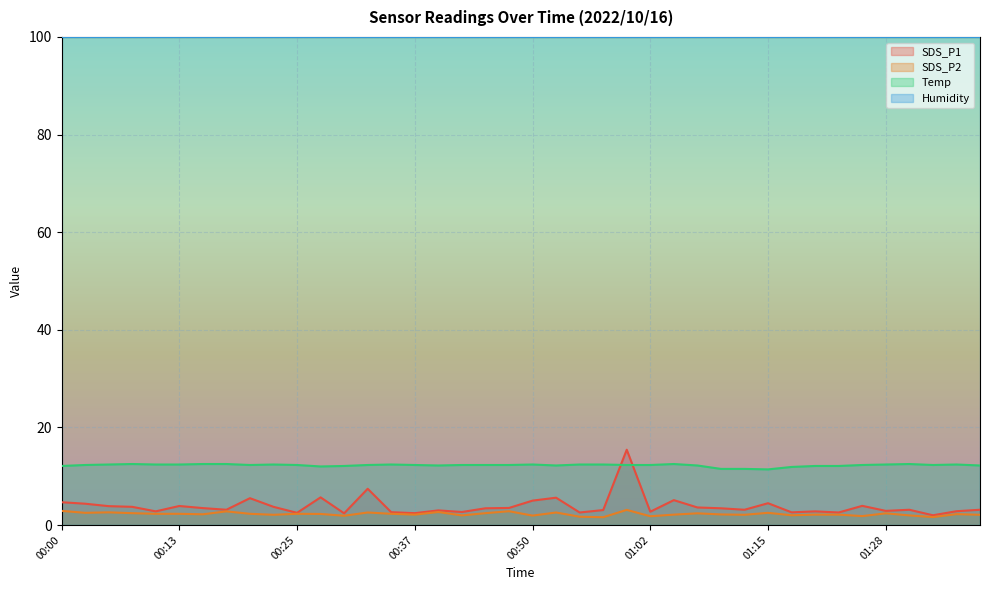

Read the SDS_P1 value at 01:28.

2.9